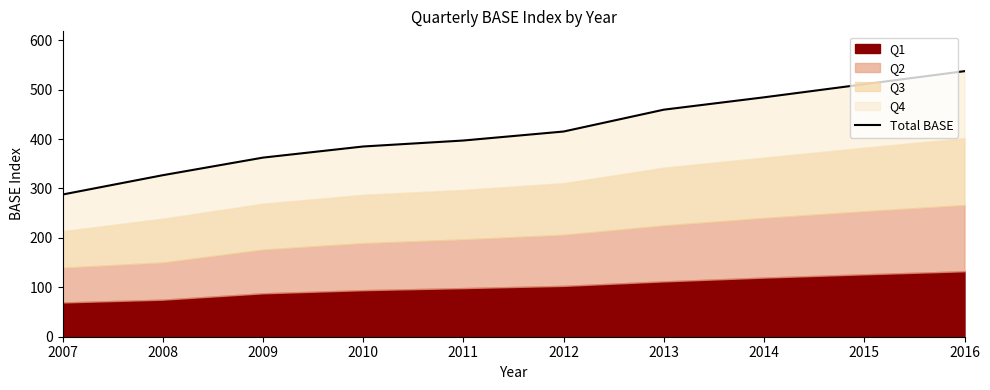

What is the change in value from 2009 to 2015?

+148.5